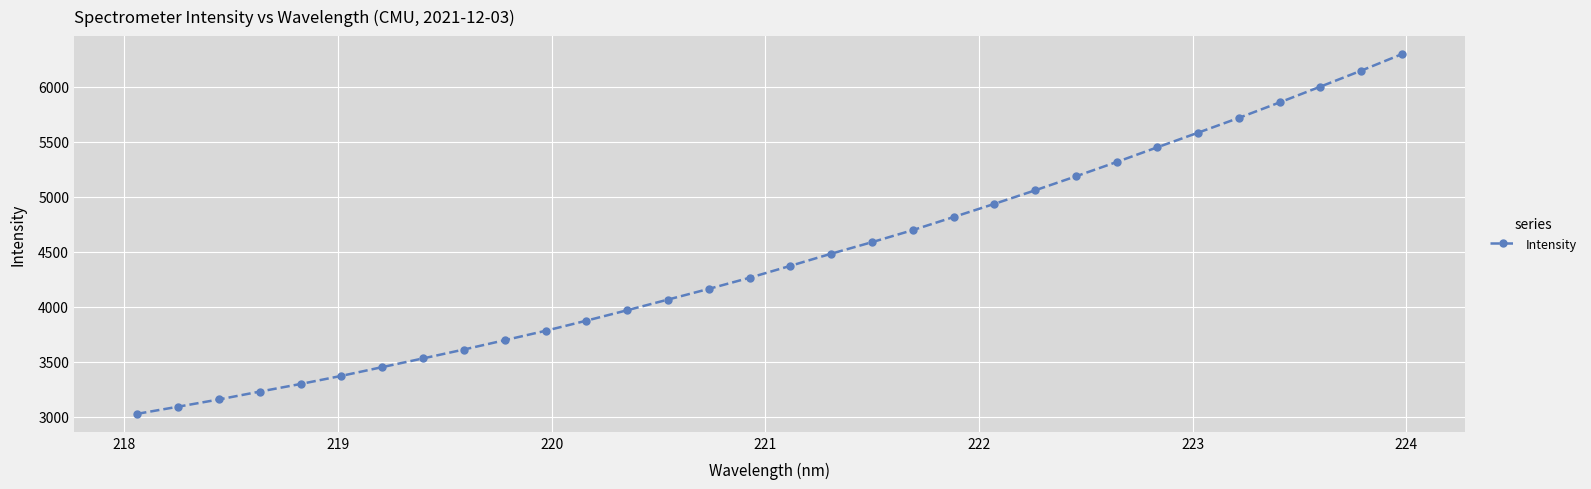

What is the average value?

4440.5